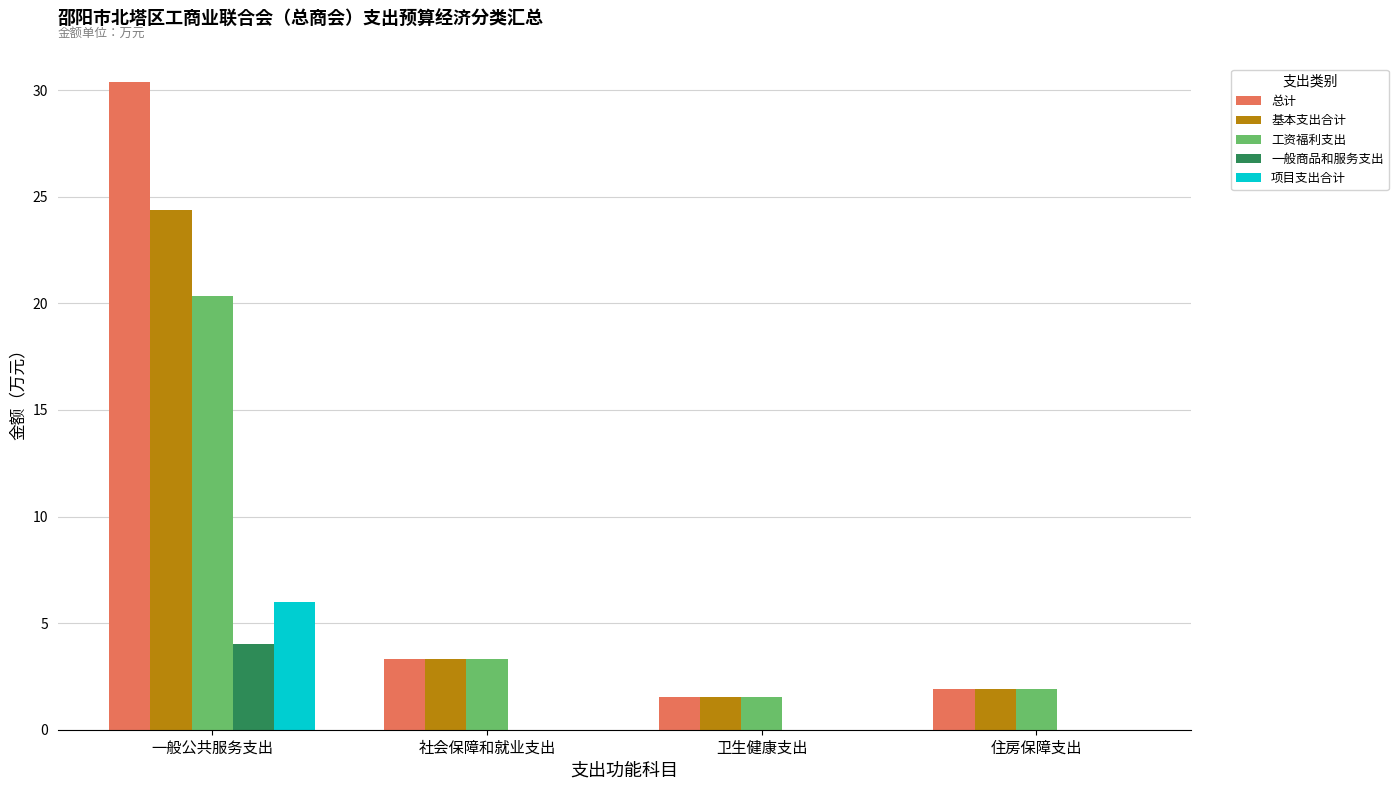

Reading left to right, extract all data points from this chart.

总计: 30.4	3.3	1.5	1.9
基本支出合计: 24.4	3.3	1.5	1.9
工资福利支出: 20.3	3.3	1.5	1.9
一般商品和服务支出: 4.0	0.0	0.0	0.0
项目支出合计: 6.0	0.0	0.0	0.0